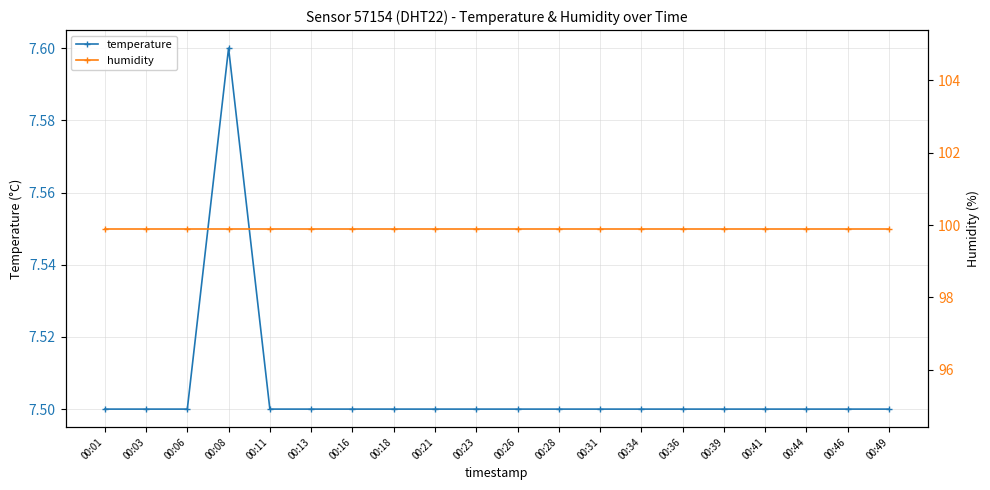

How many lines are shown in the chart?

2